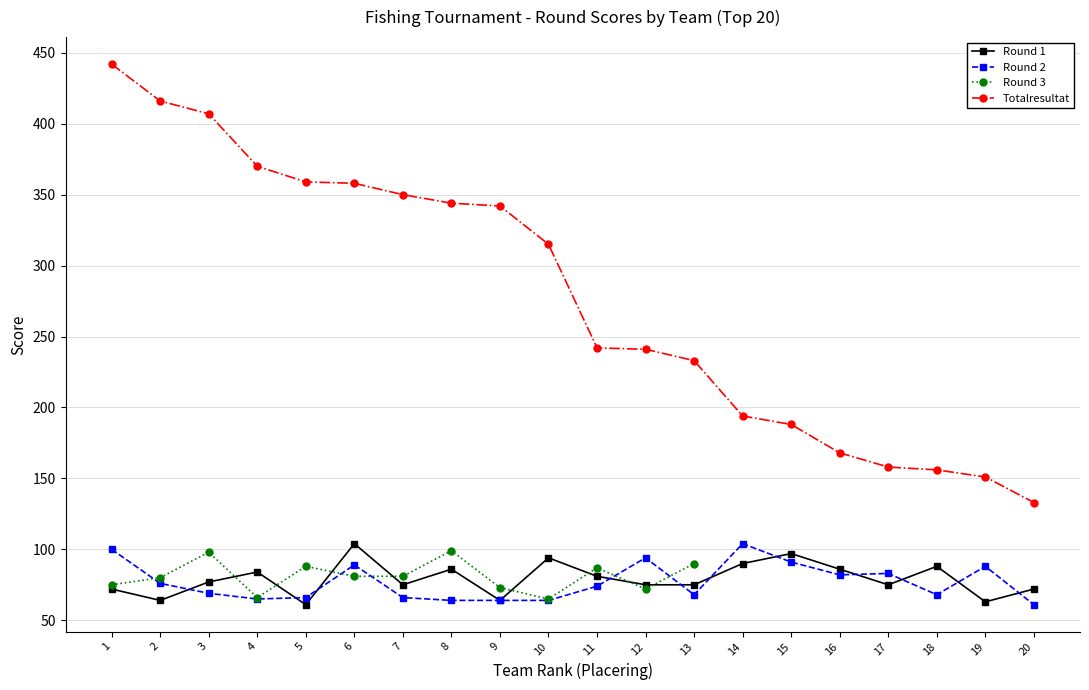

Rank the series by their maximum value, from lowest to highest.

Round 3, Round 1, Round 2, Totalresultat